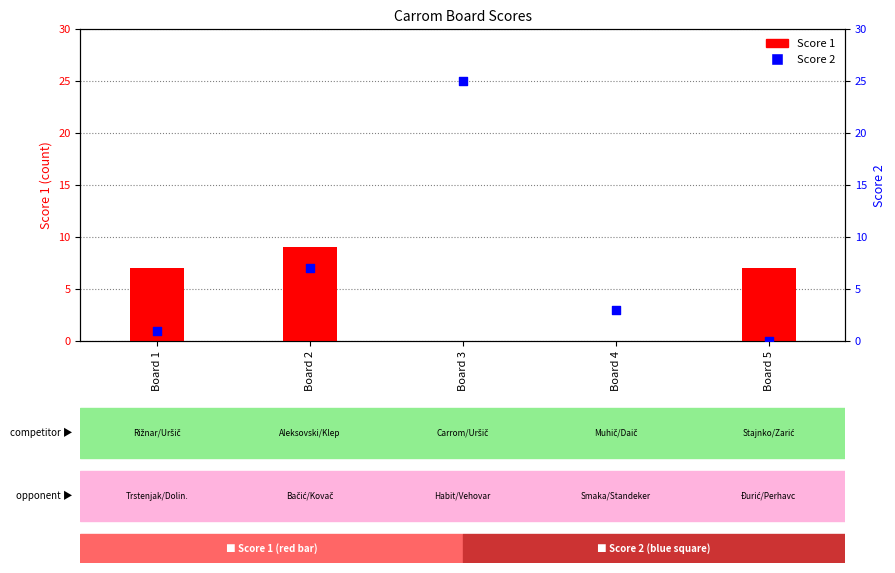

Which series reaches the maximum Y coordinate?

Score 2